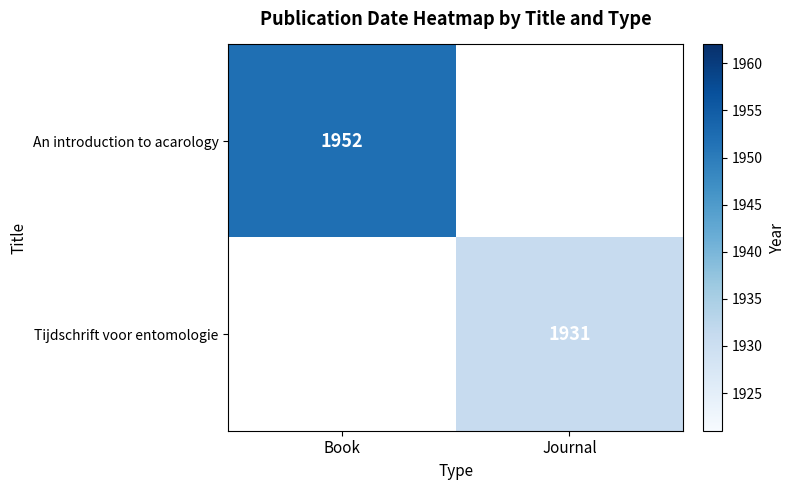

At how many categories does at least one series exceed 1948?

1